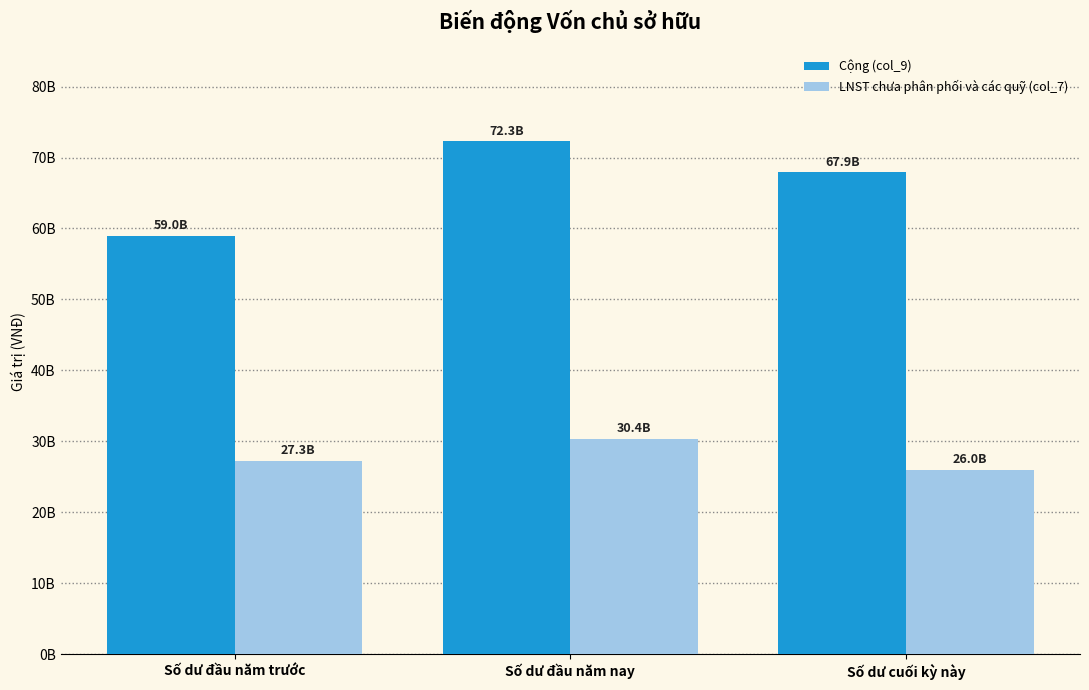

What are all the series names shown in the legend?

Cộng (col_9), LNST chưa phân phối và các quỹ (col_7)